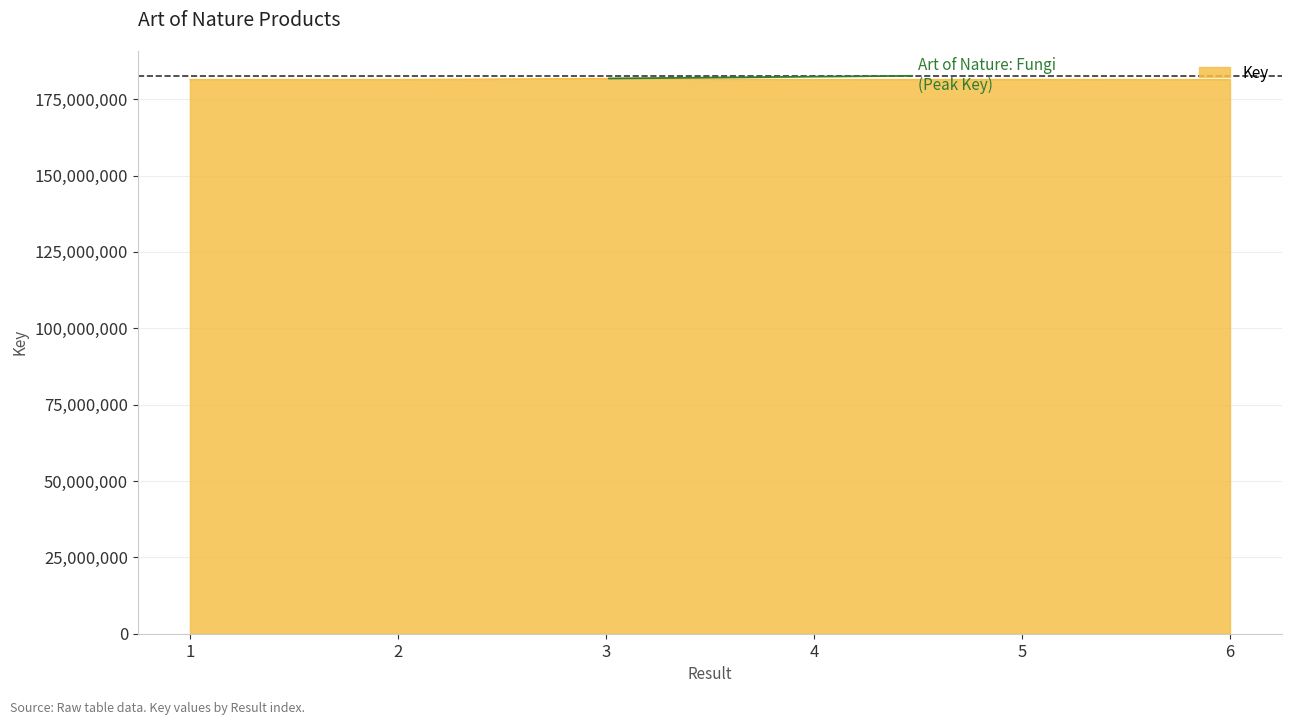

Count the number of data series in this chart.

1